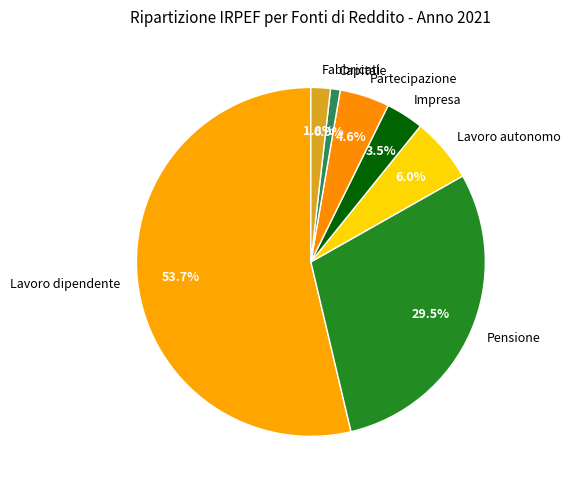

To the nearest percent, what is the combined percentage of Impresa and Partecipazione?

8%